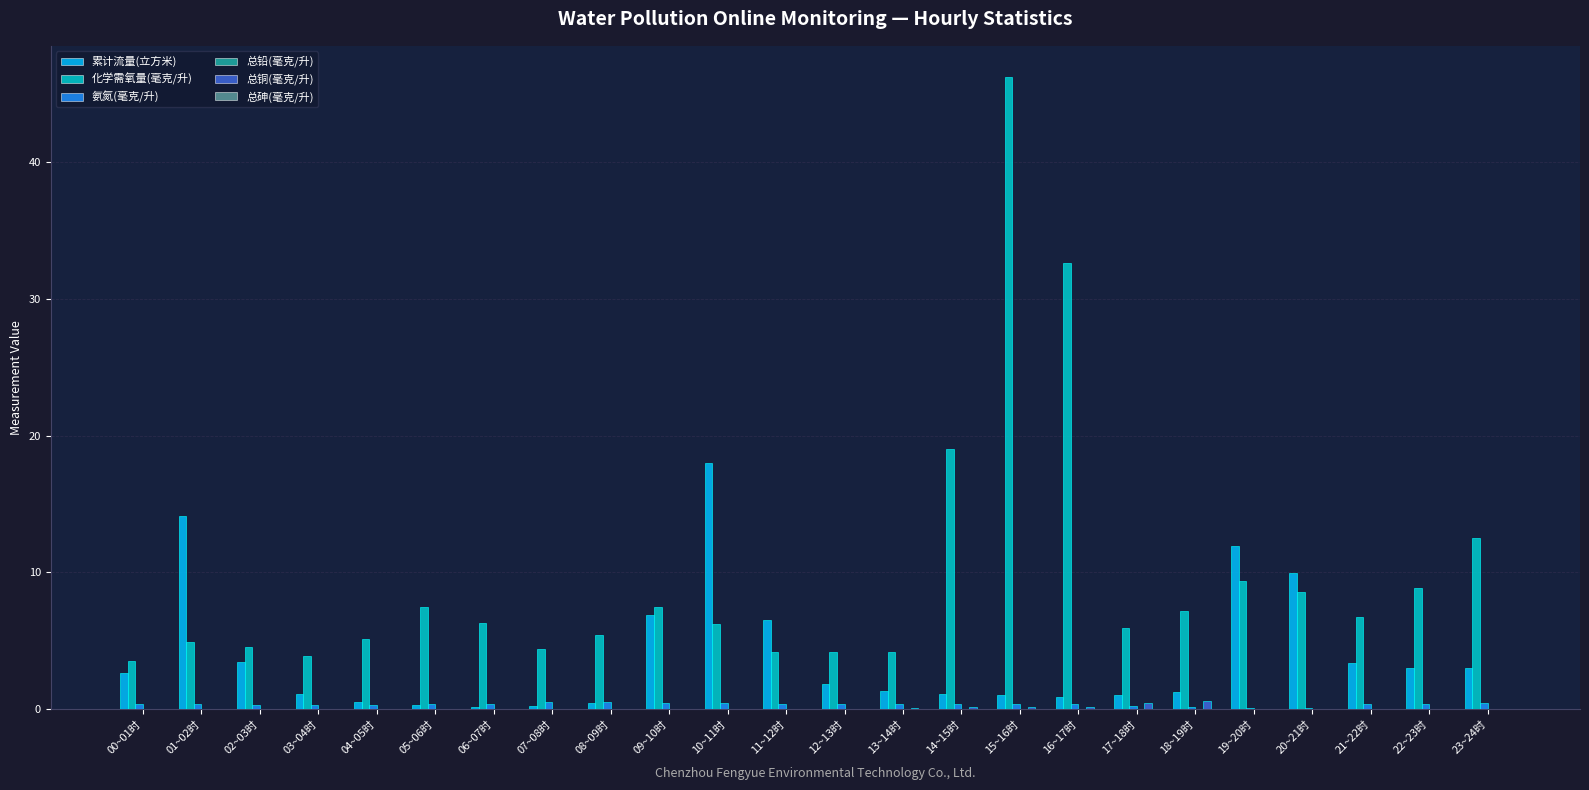

What is the greatest value displayed?

46.2